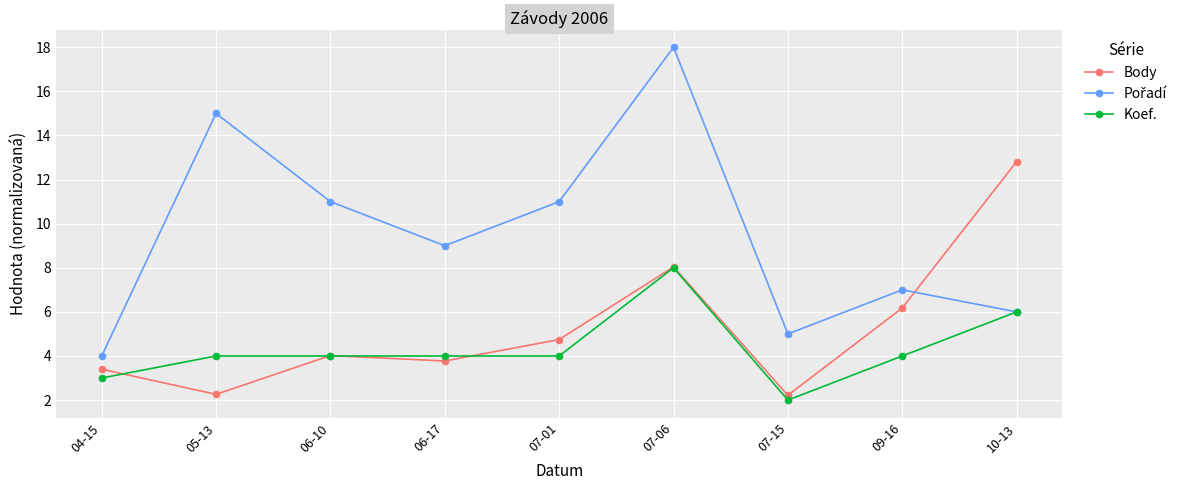

True or false: Body has more than 2 interior local peaks.

False